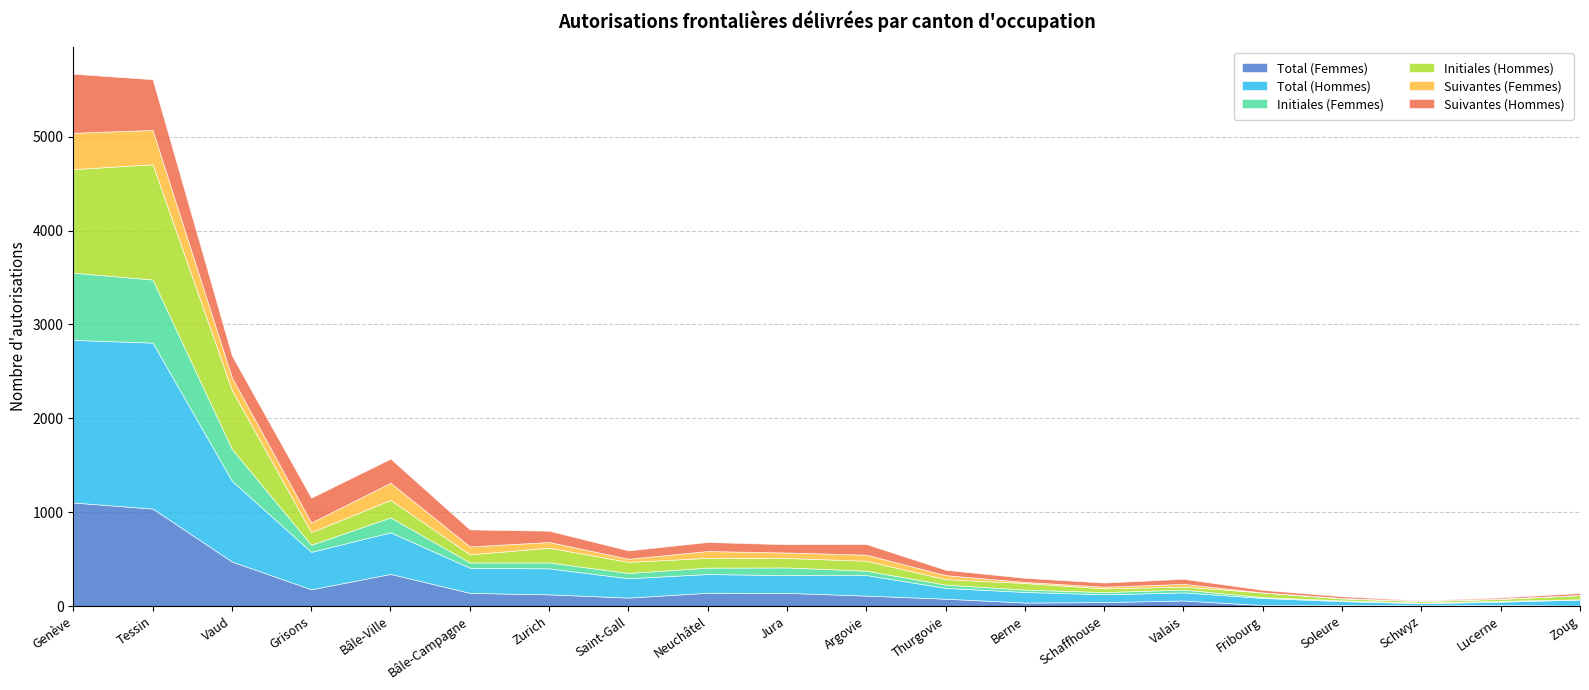

What value does the Initiales (Femmes) series have at Fribourg, to the nearest 10?

10